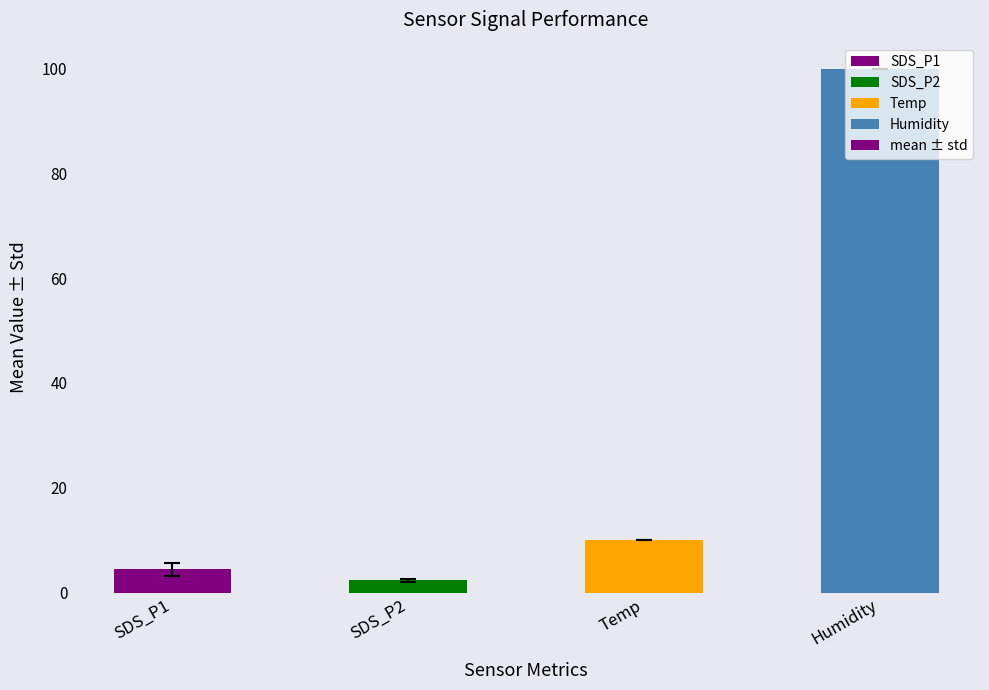

The chart shows a value of 4.4 at SDS_P1. True or false?

True